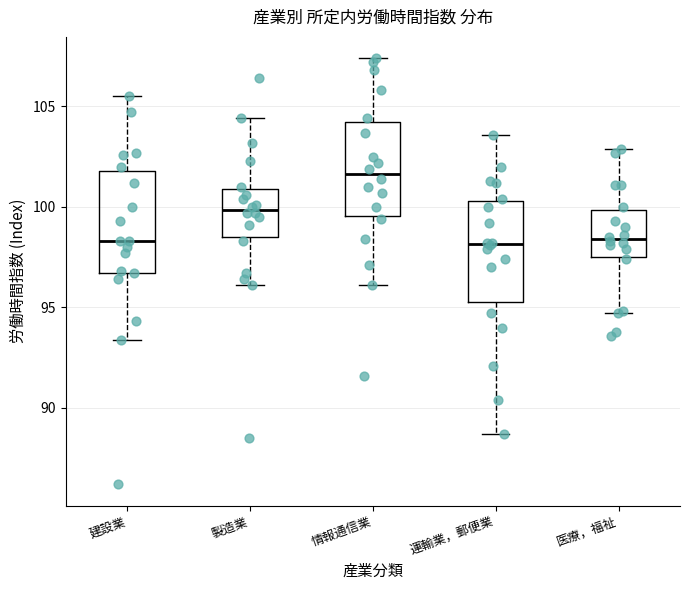

Where does the median line of the box for 製造業 sit on the y-axis? The values are not printed on the chart, so give them approximately, as read against the axis.

100.0